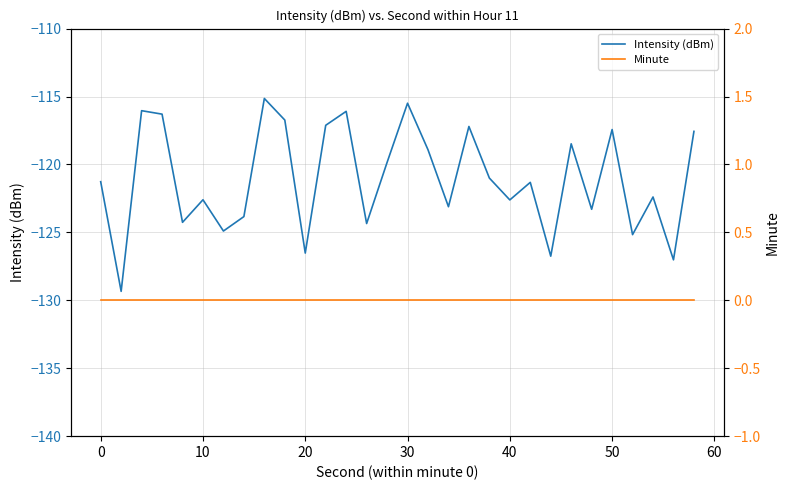

Is it true that Intensity (dBm) equals -194.4 at 50?

False